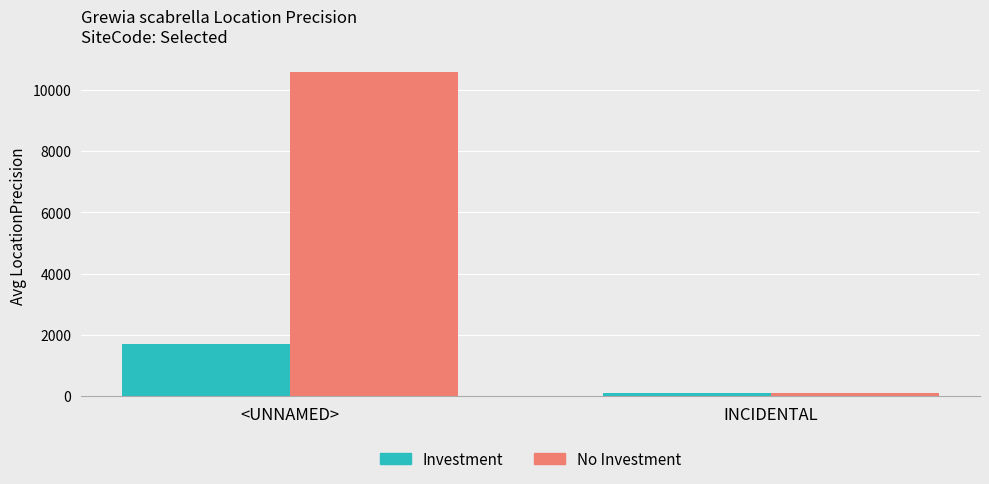

Rank the categories by Investment value from highest to lowest.

<UNNAMED>, INCIDENTAL